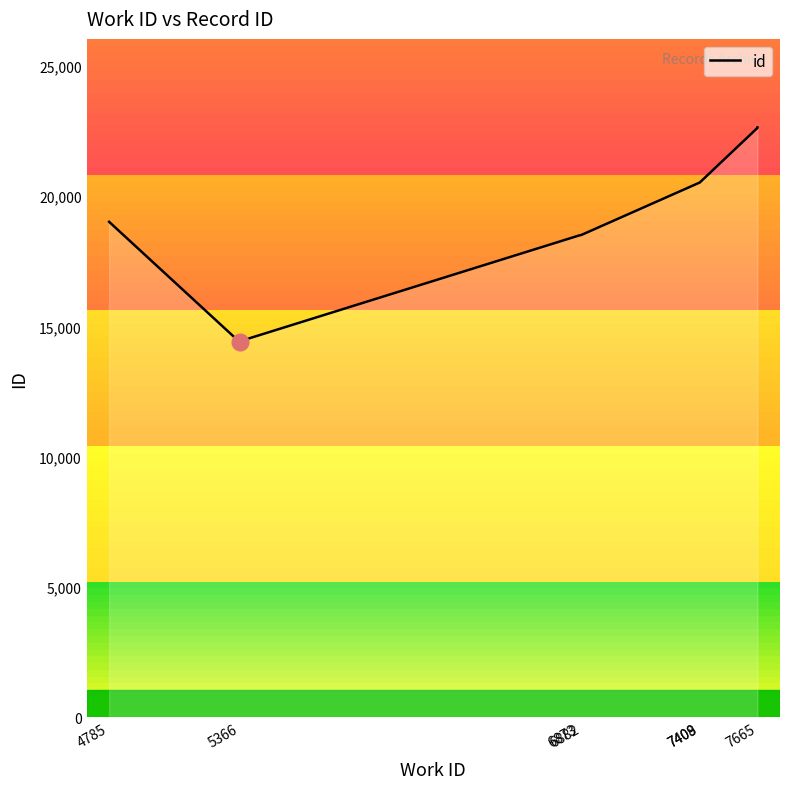

How many lines are shown in the chart?

1